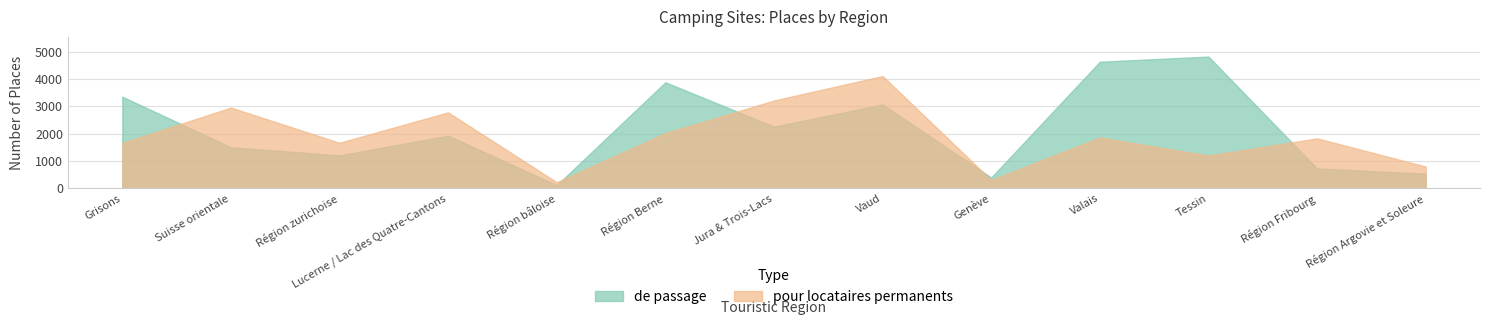

At which label is pour locataires permanents closest to 2165?

Région Berne